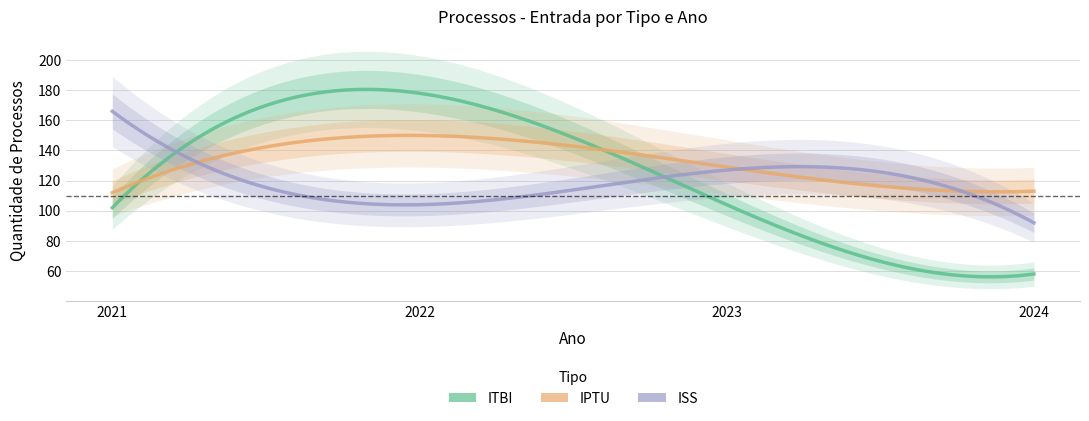

What is the approximate value of ITBI at 2024?

58